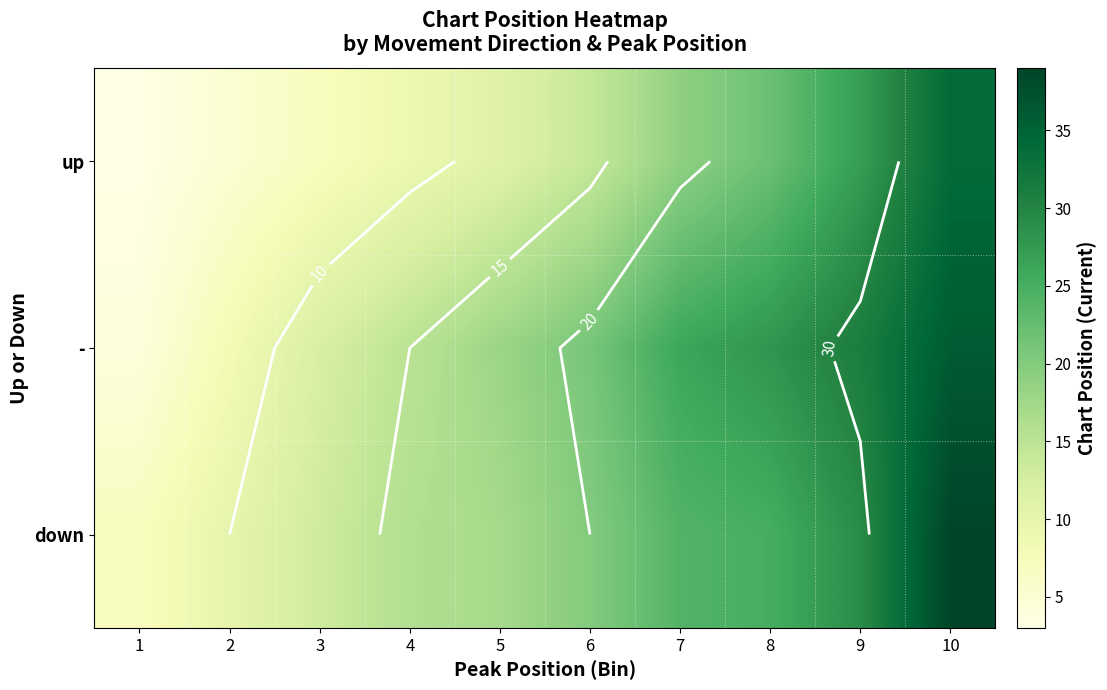

What is the average value of the down series?

20